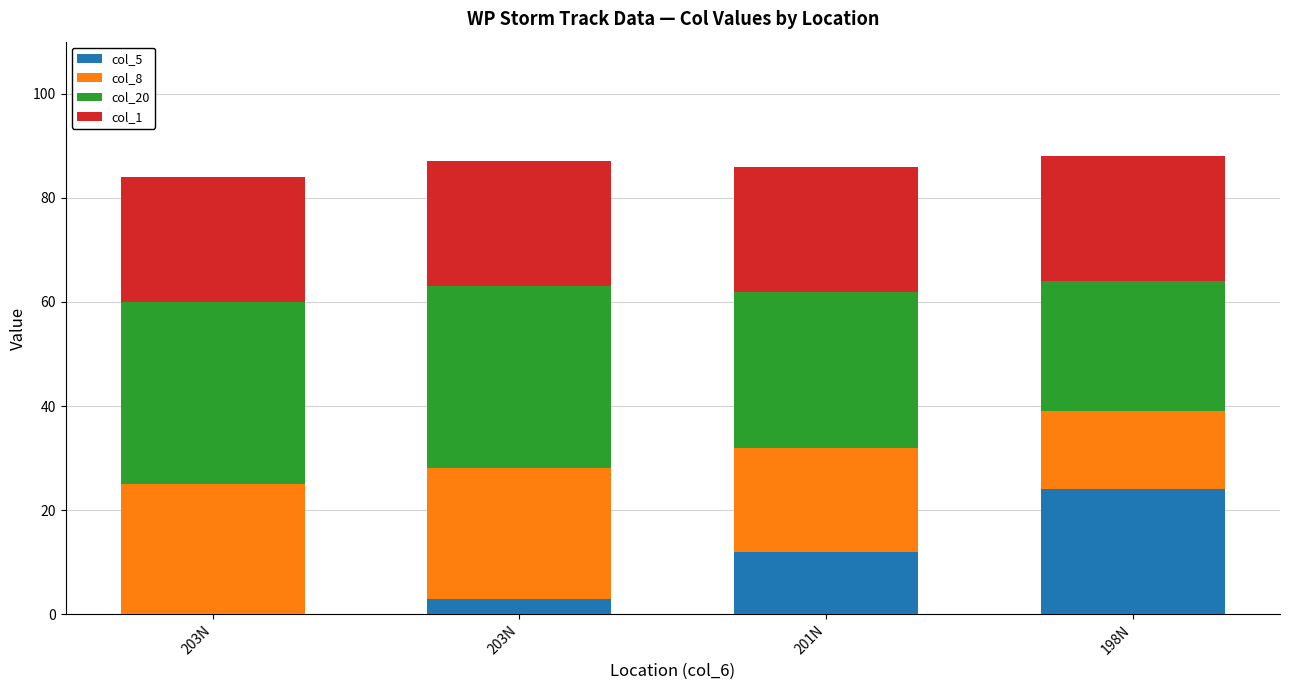

Is it true that col_5 equals 11 at 203N?

False